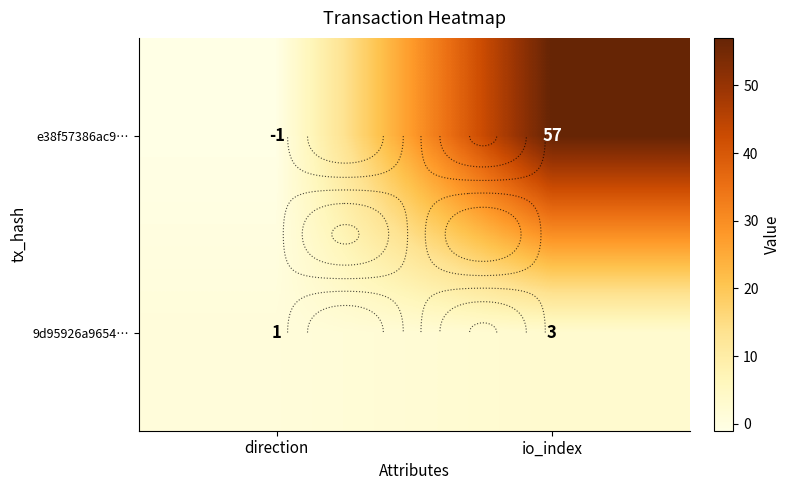

At which category is the sum across all series the highest?

io_index